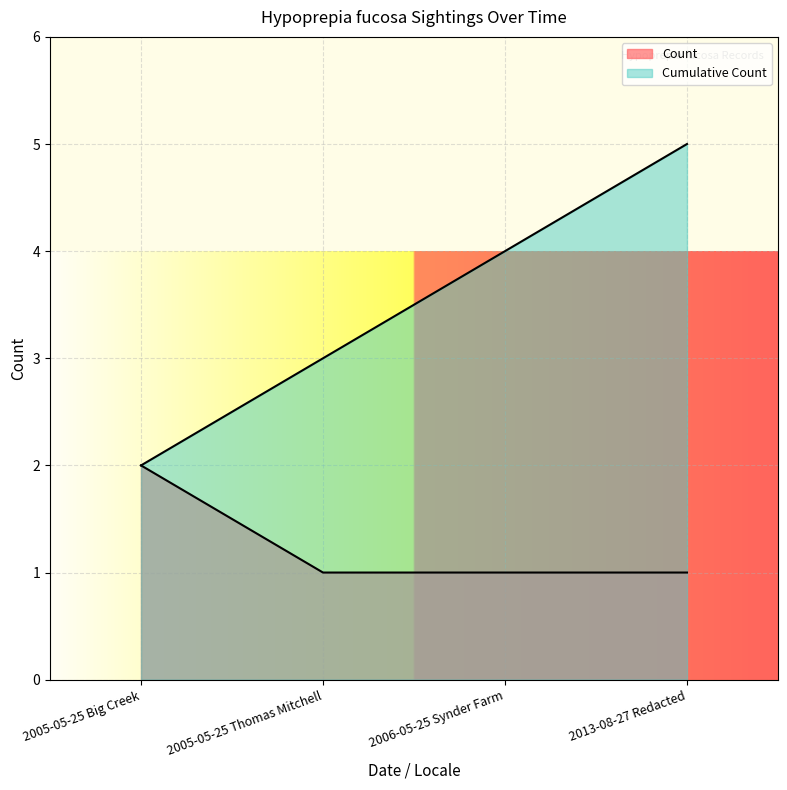

What is the minimum value shown in the chart?

1